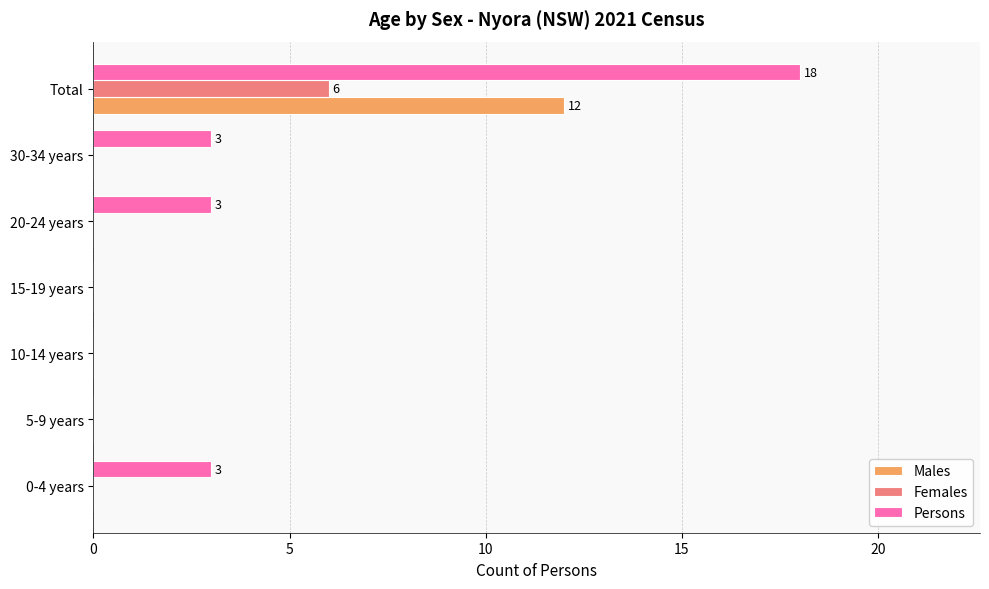

At which label does Persons reach its peak?

Total